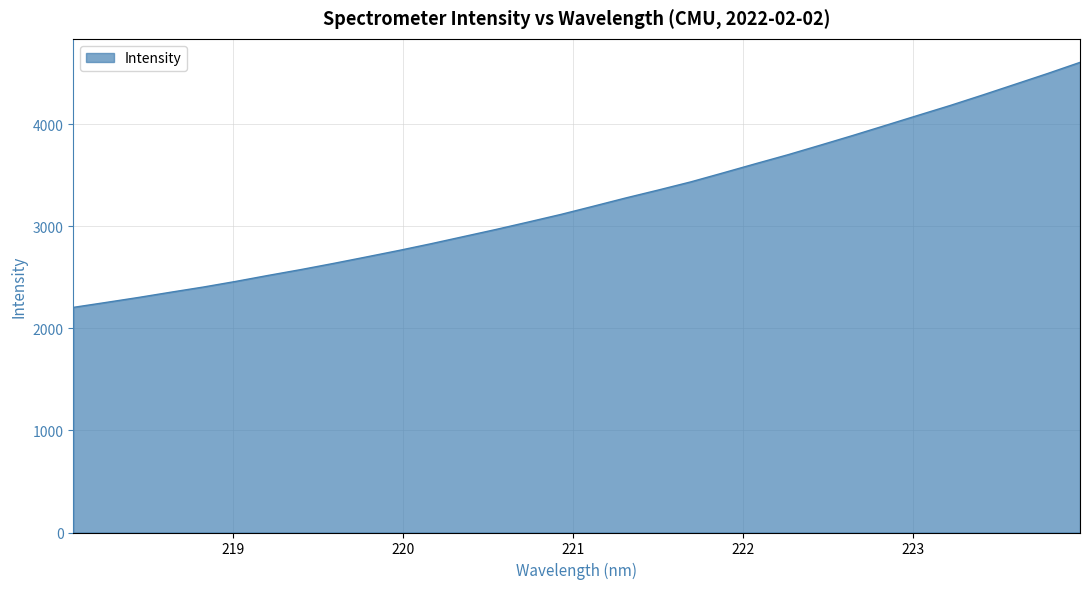

What is the smallest value displayed?

2205.7